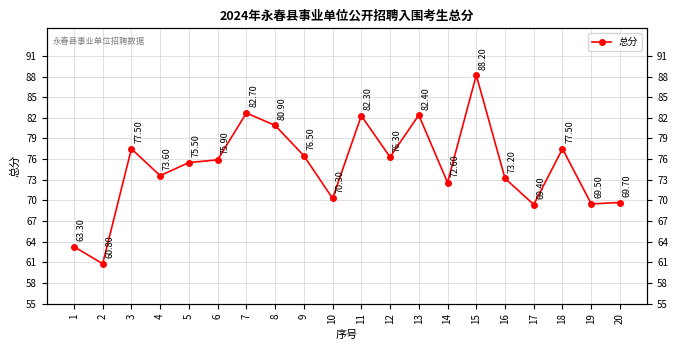

Which category has the lowest value across all series?

2